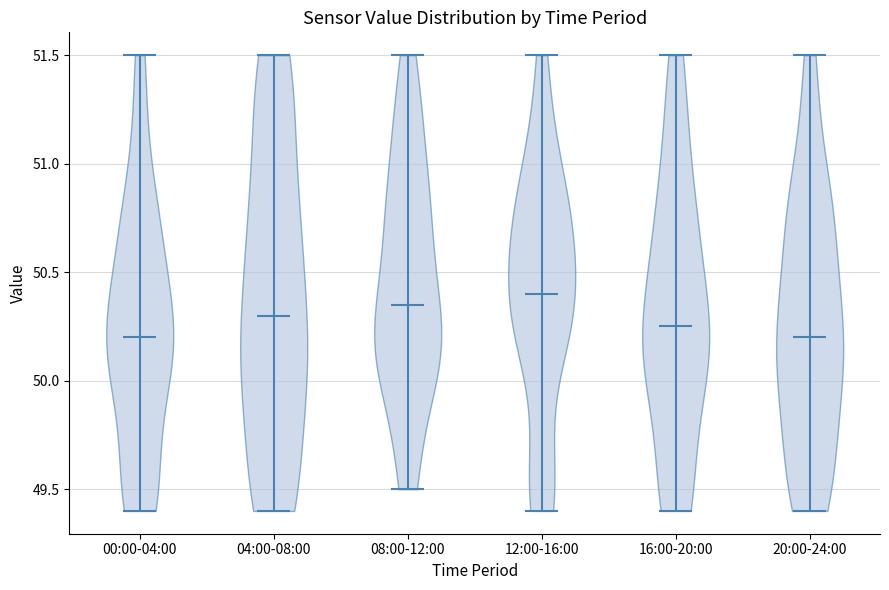

What is the lowest point the violin for 08:00-12:00 reaches on the y-axis? The values are not printed on the chart, so give them approximately, as read against the axis.

49.50